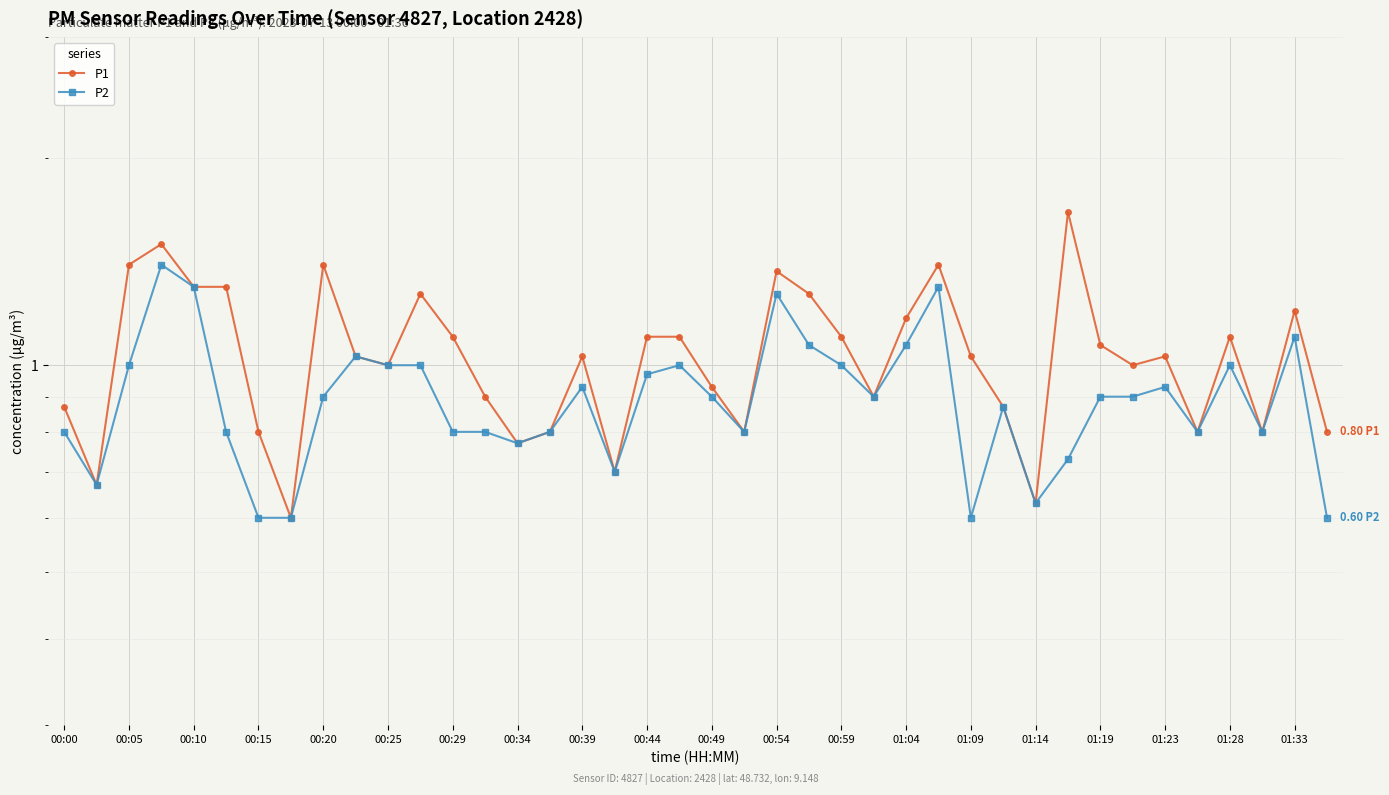

True or false: P2 has a value of 1.8 at 00:54.

False